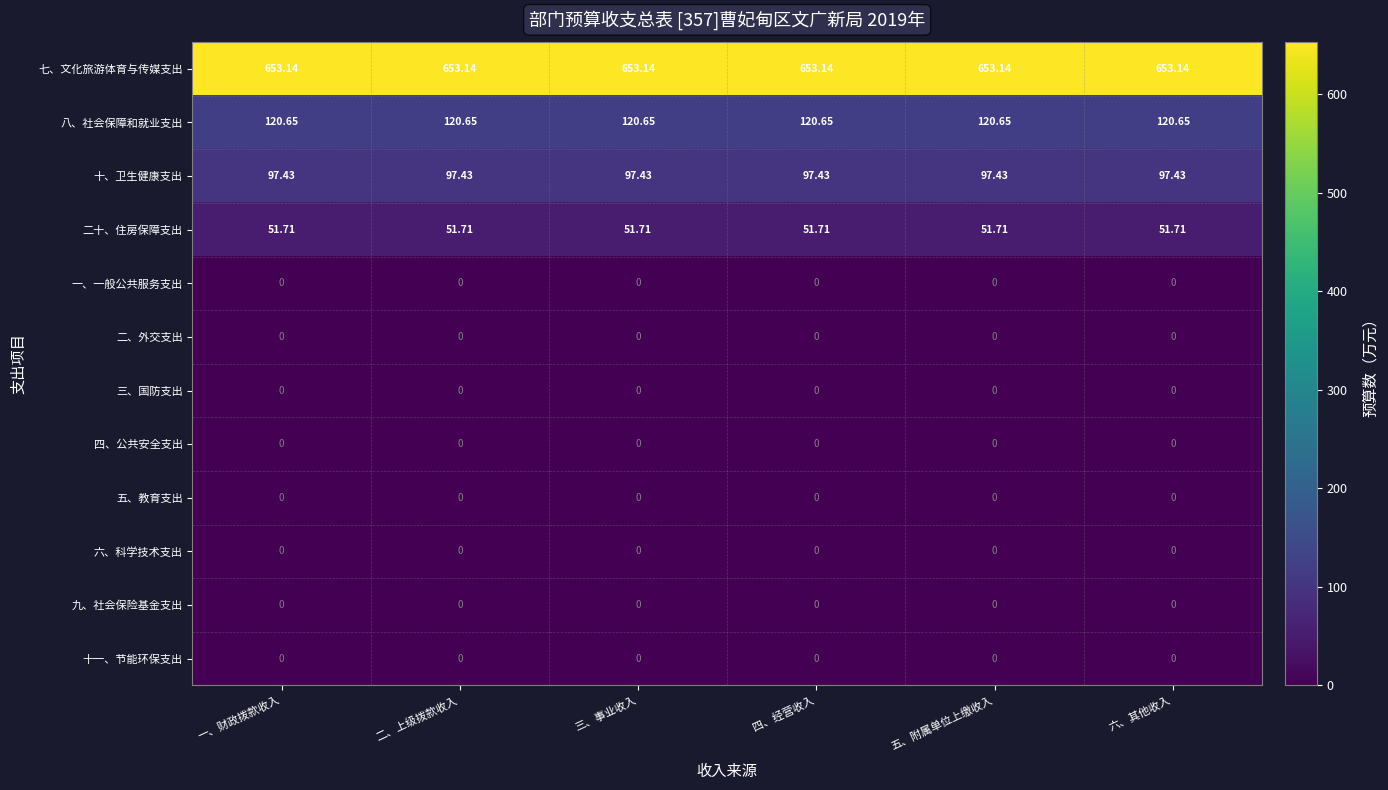

Is the value of 四、公共安全支出 at 一、财政拨款收入 greater than the value of 二十、住房保障支出 at 四、经营收入?

No